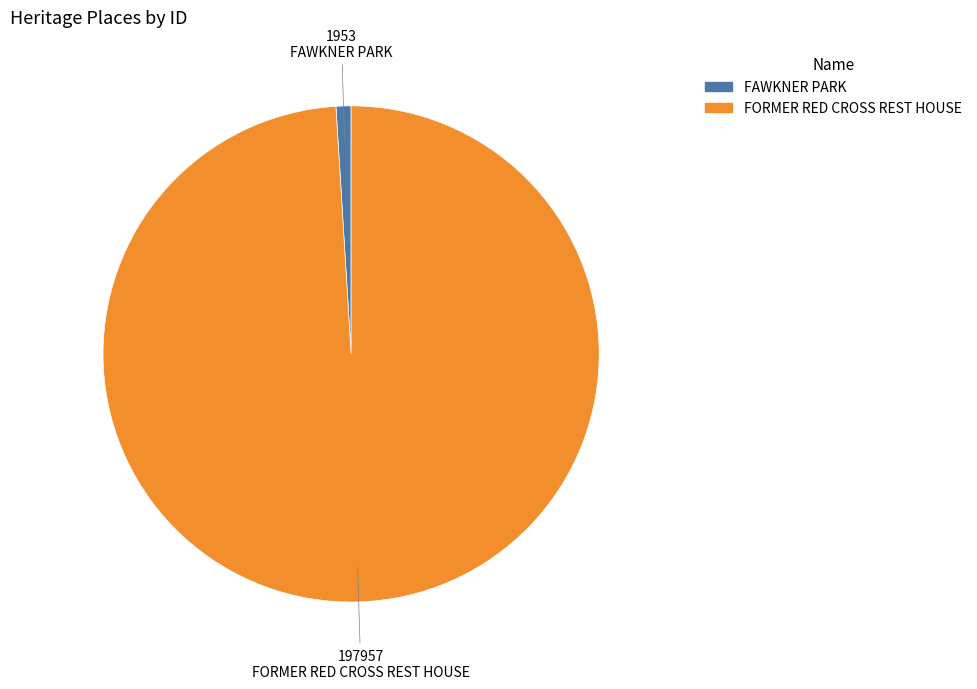

How many segments does this pie chart have?

2